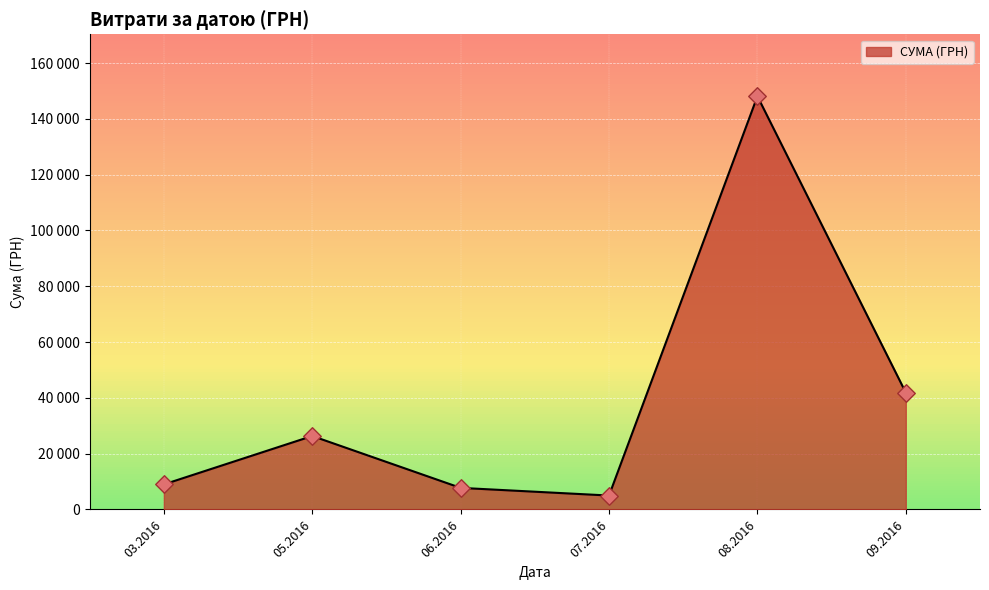

Does the chart have visible grid lines?

Yes